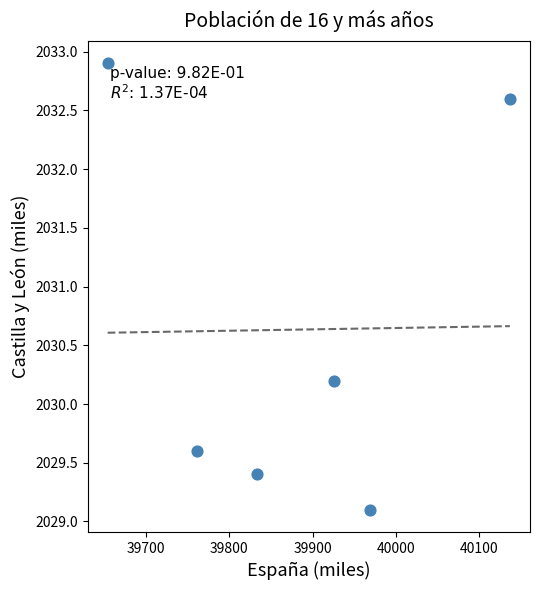

What Y value in the scatter plot is closest to 2031?

2030.2